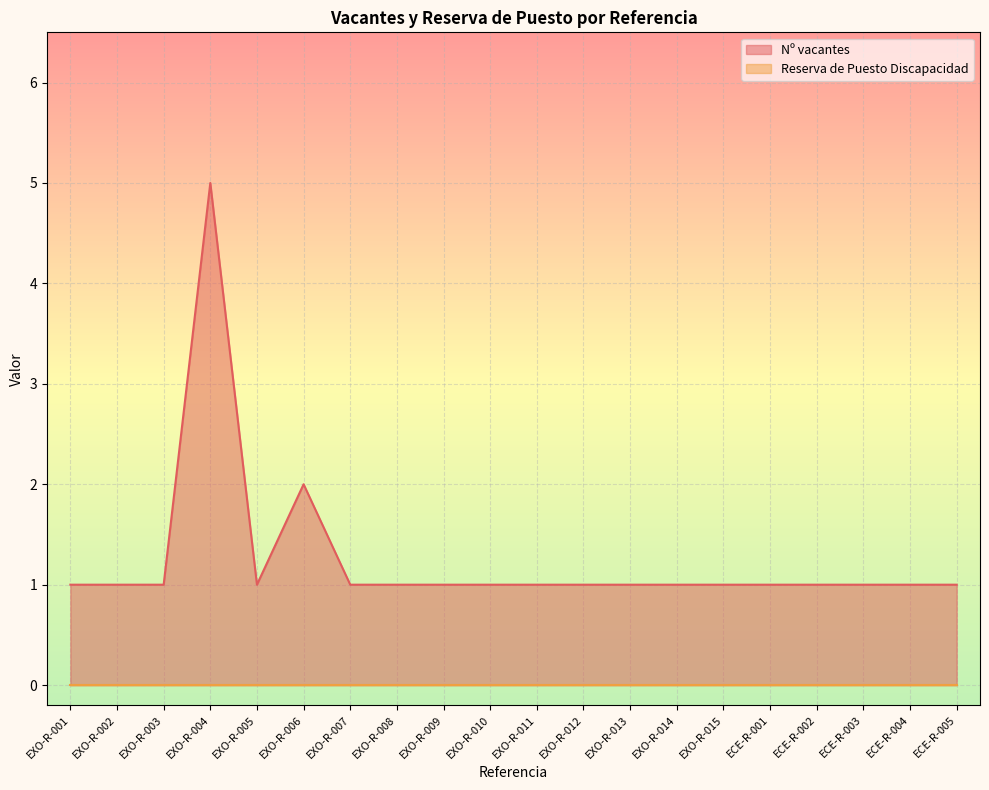

What position from the right is EXO-R-010?

11